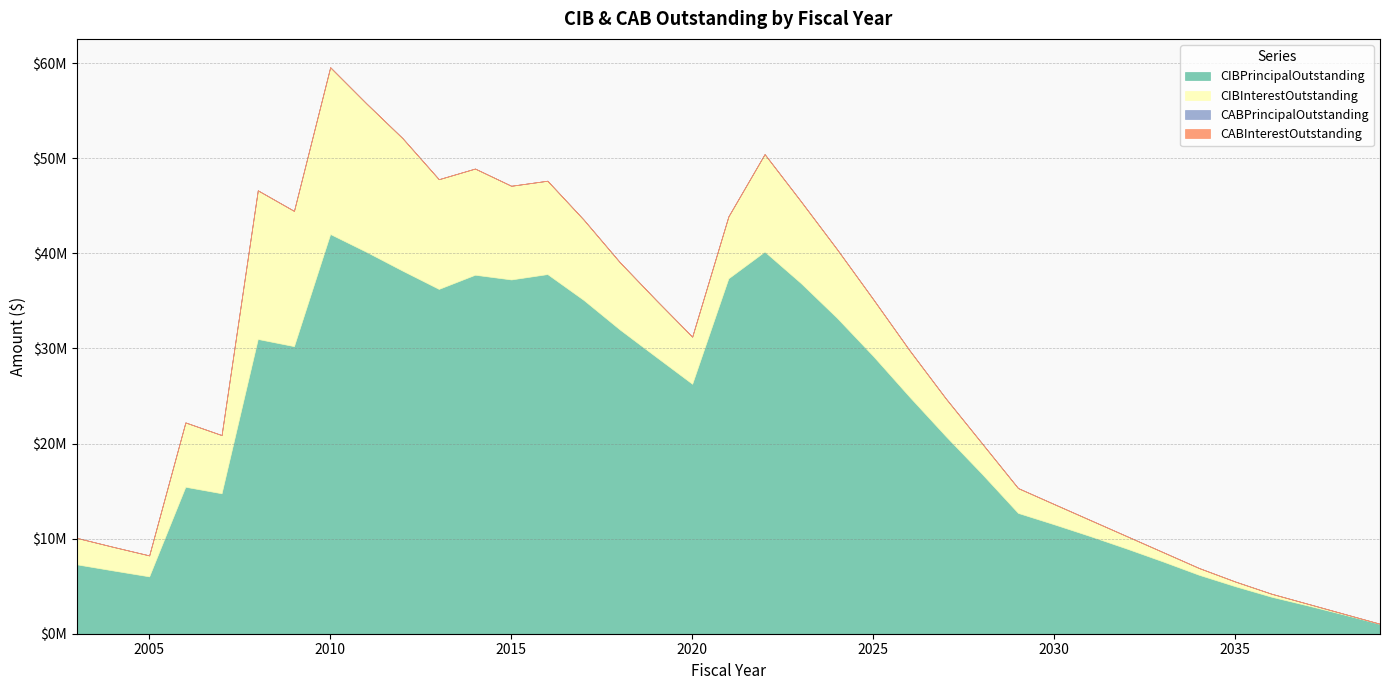

At which label does CIBPrincipalOutstanding reach its peak?

2010